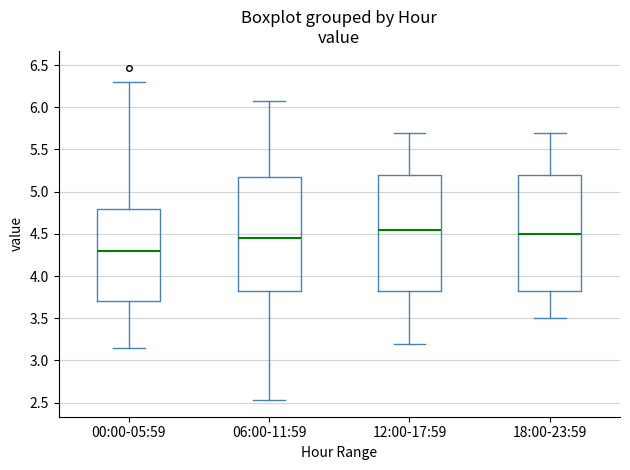

Reading left to right, transcribe this box plot: for each box, give where its median line is, the range the box spans, and where its two whiskers end, as read against the y-axis. The values are not printed on the chart, so give them approximately, as read against the axis.

00:00-05:59: median 4.30, box 3.70 to 4.80, whiskers 3.15 to 6.30
06:00-11:59: median 4.45, box 3.85 to 5.20, whiskers 2.55 to 6.05
12:00-17:59: median 4.55, box 3.85 to 5.20, whiskers 3.20 to 5.70
18:00-23:59: median 4.50, box 3.85 to 5.20, whiskers 3.50 to 5.70